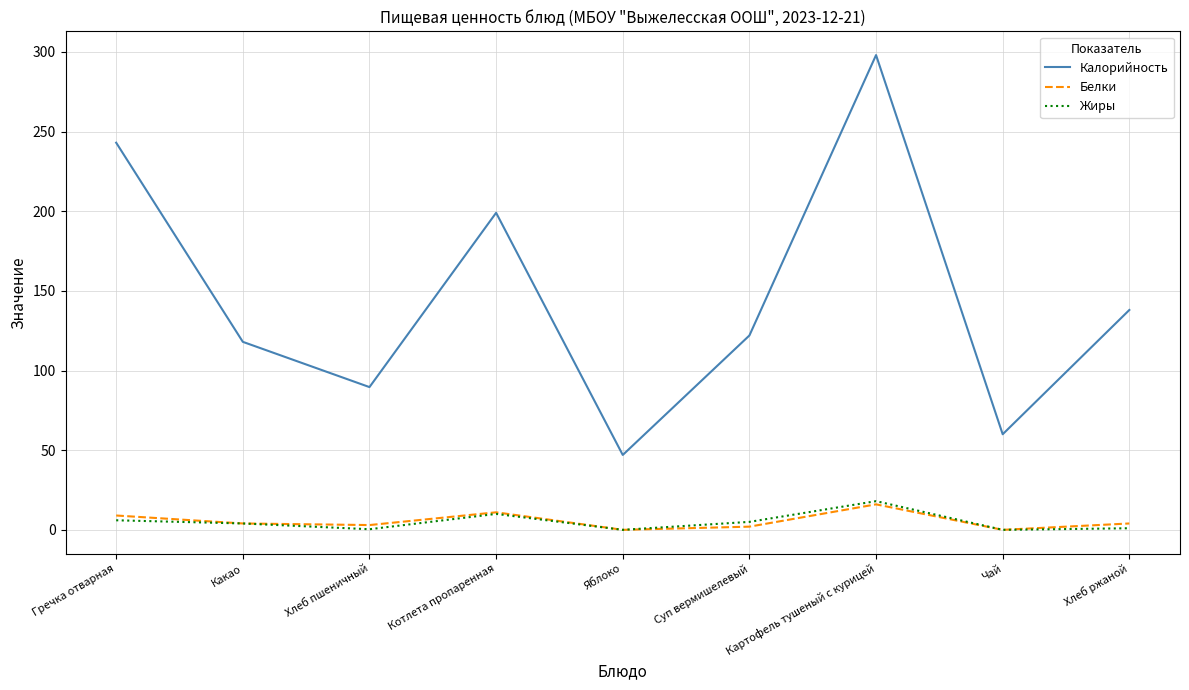

The Калорийность series shows 122.0 at Суп вермишелевый. True or false?

True